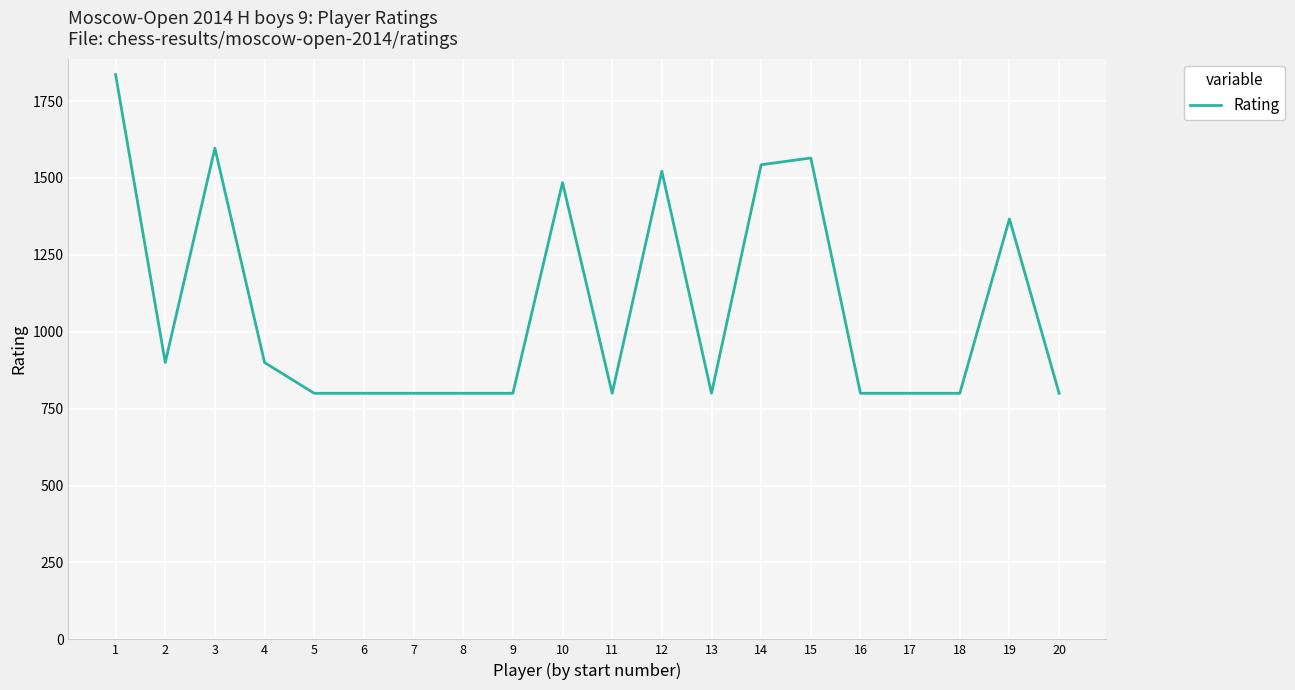

Is it true that the value at 17 is 800?

True